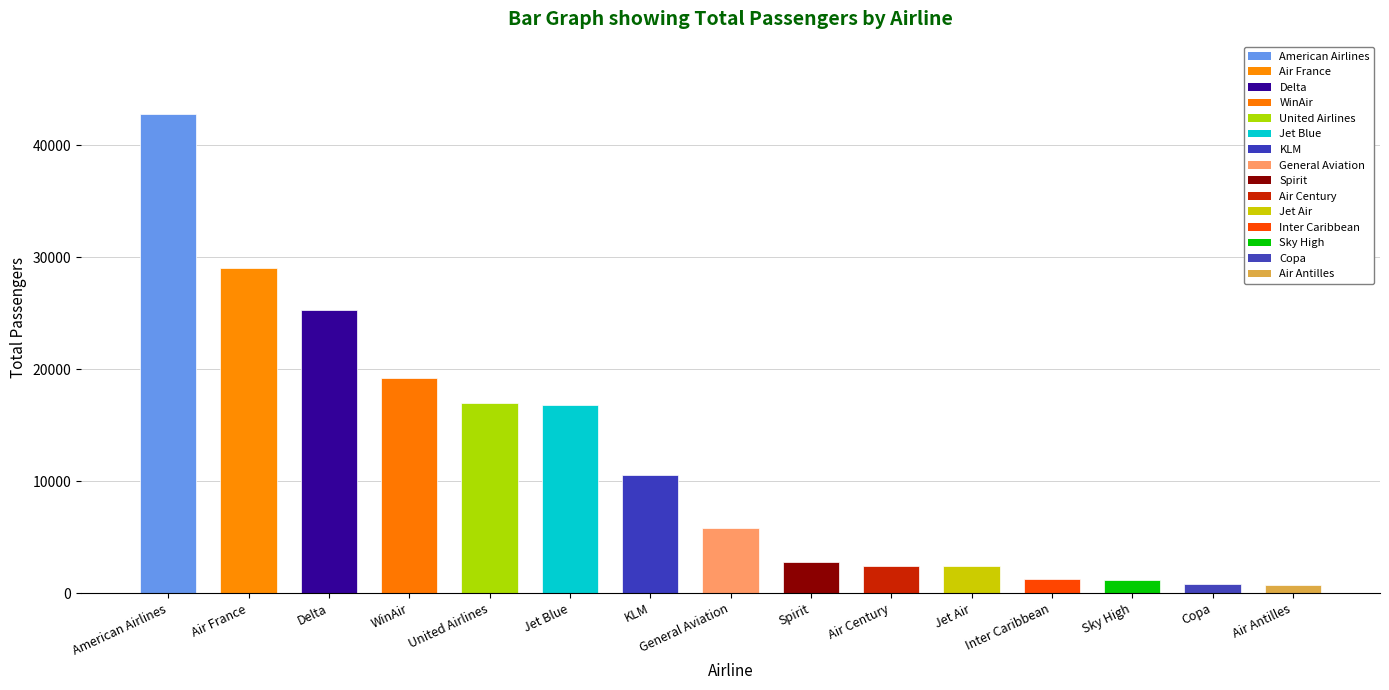

What is the value of the 3rd bar from the left?

25306